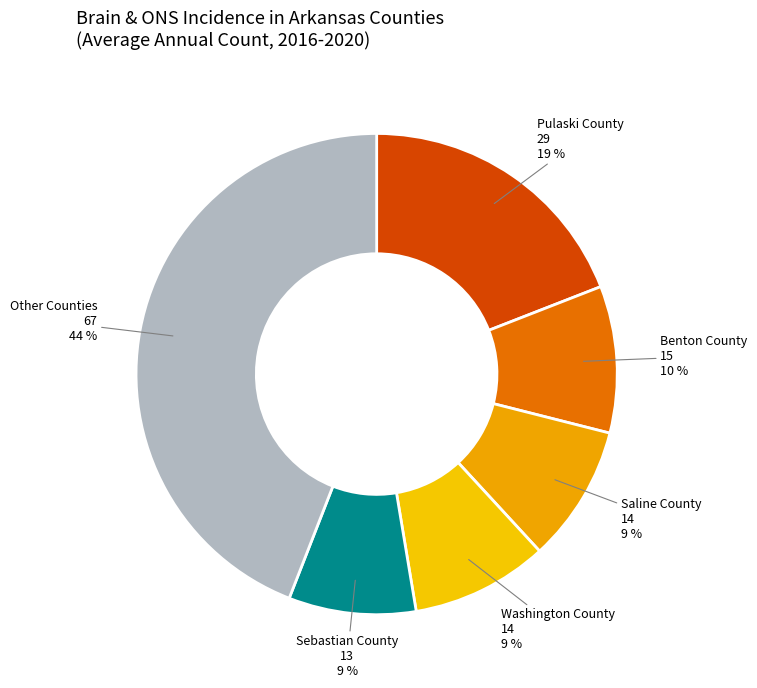

What percentage is the Sebastian County slice, to the nearest percent?

9%